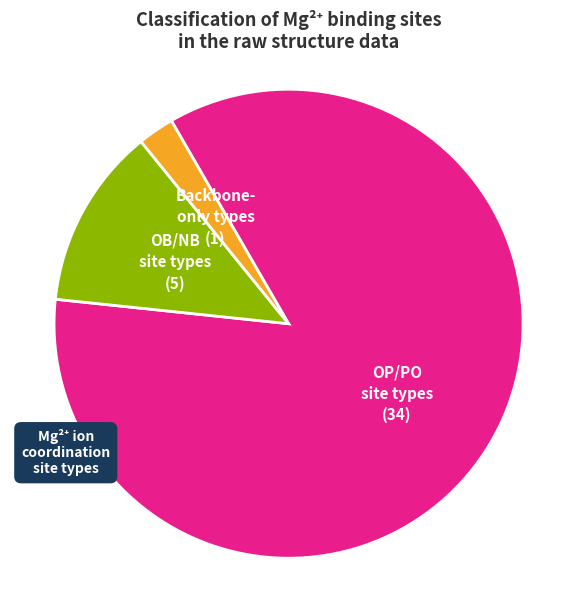

Is there a majority slice in this chart?

Yes